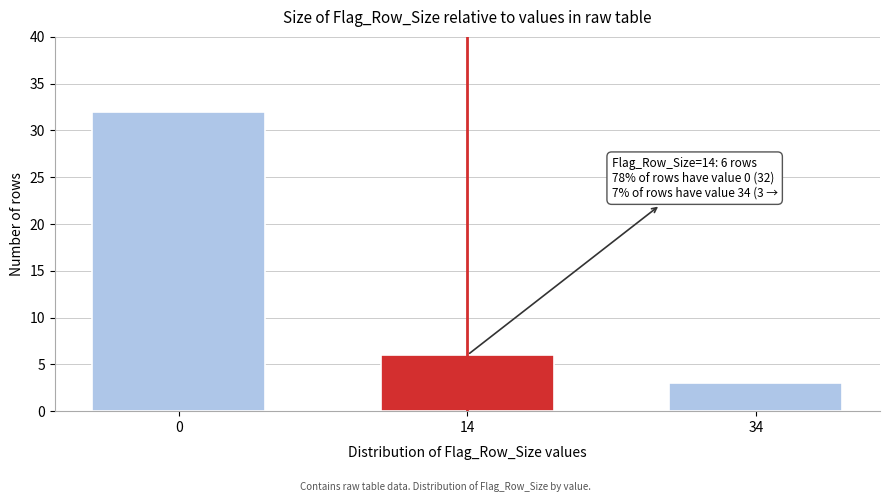

Reading left to right, what are all the values shown in this chart?

32	6	3